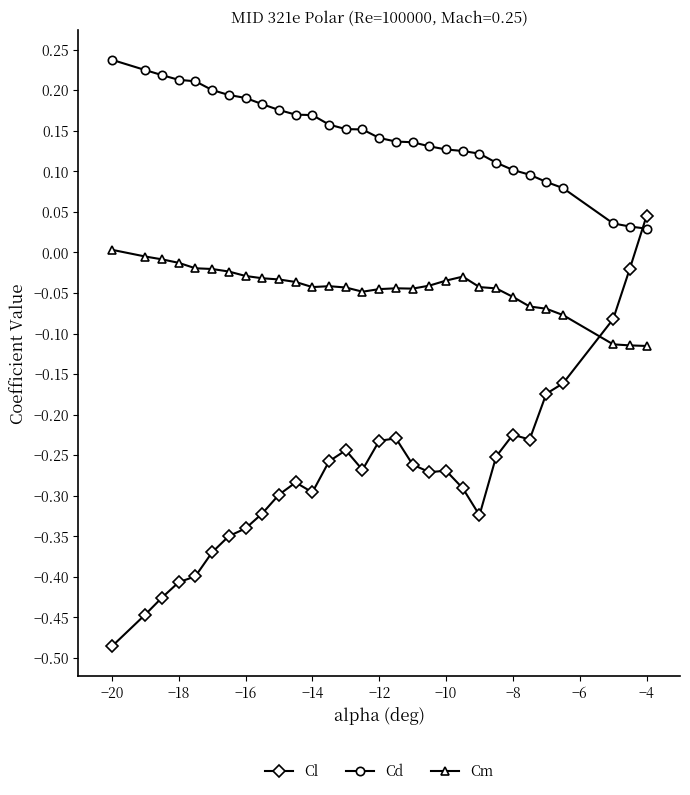

What is the sum of all Cl values?

-8.2